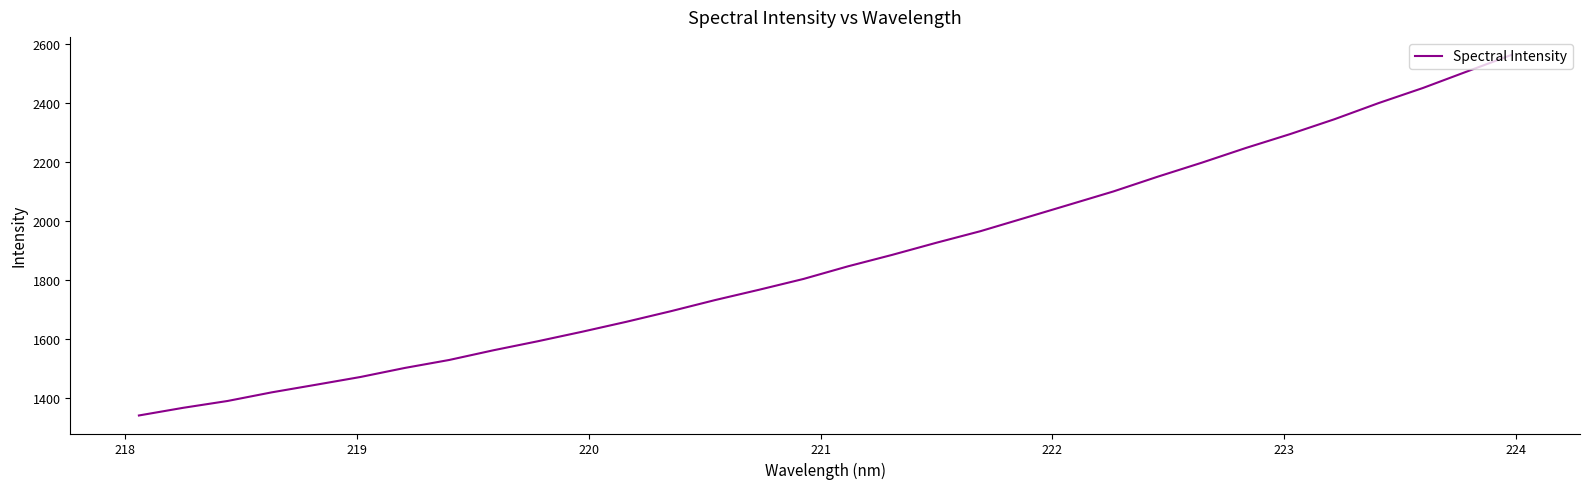

What is the maximum value shown in the chart?

2562.9